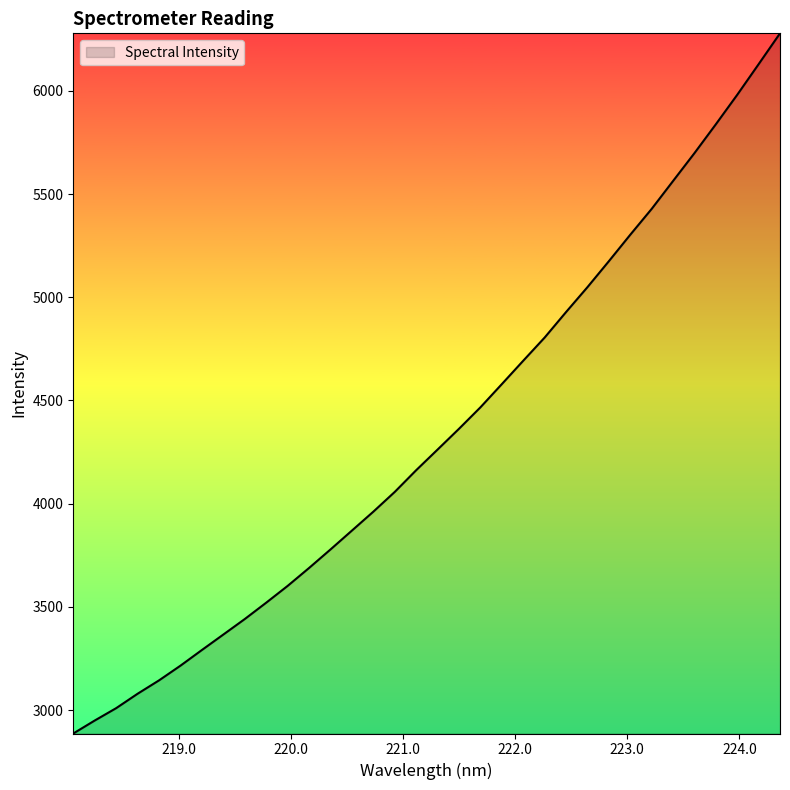

What is the maximum value shown in the chart?

6279.3